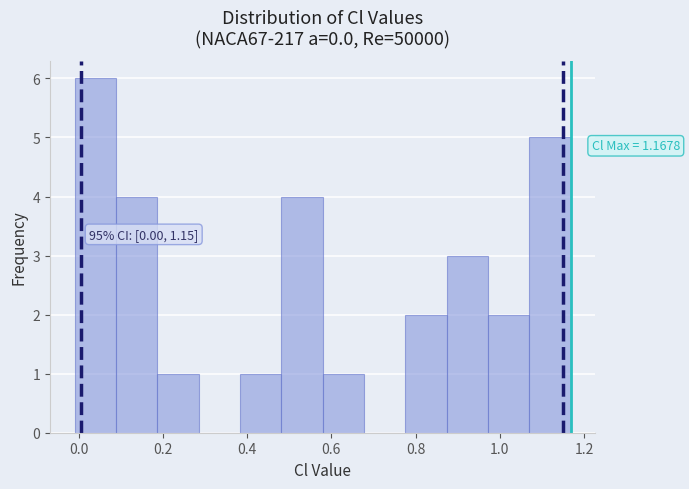

Which range on the x-axis has the tallest bar?

0.00 to 0.08